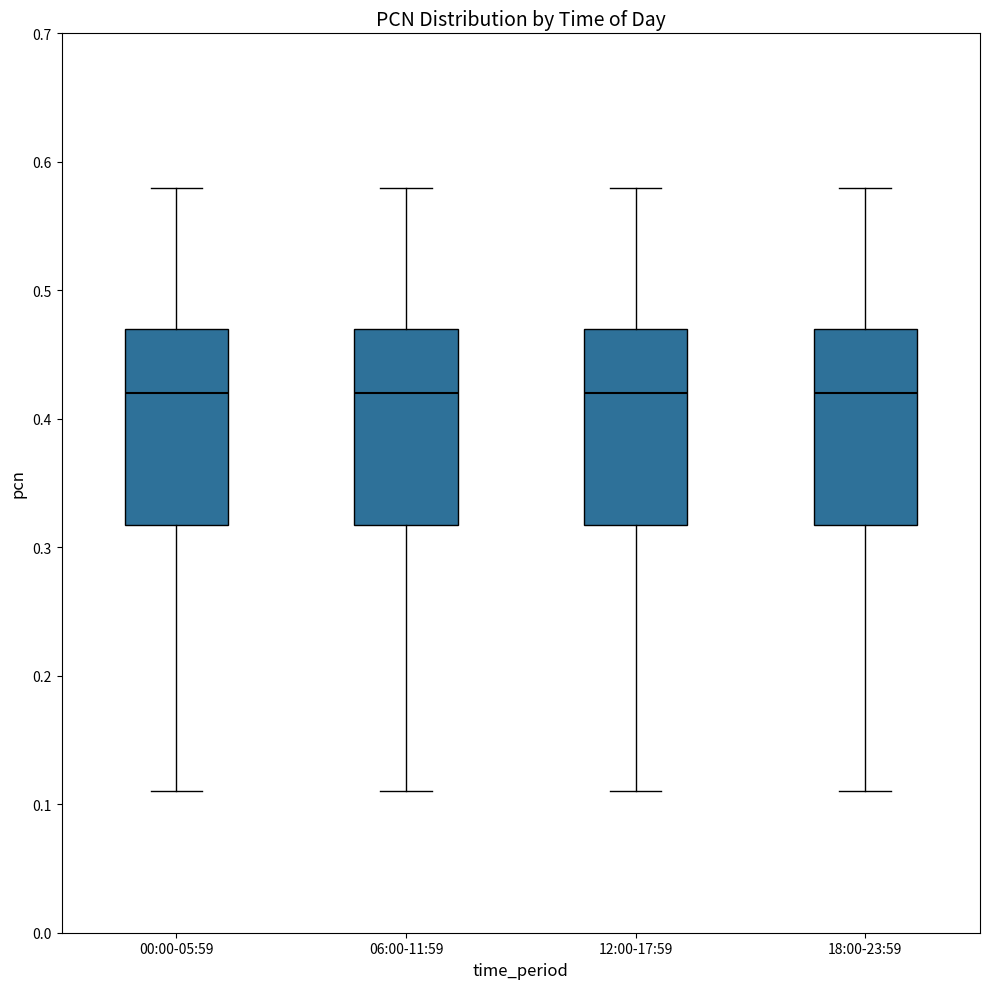

Where is the upper edge of the box for 18:00-23:59 on the y-axis? The values are not printed on the chart, so give them approximately, as read against the axis.

0.47